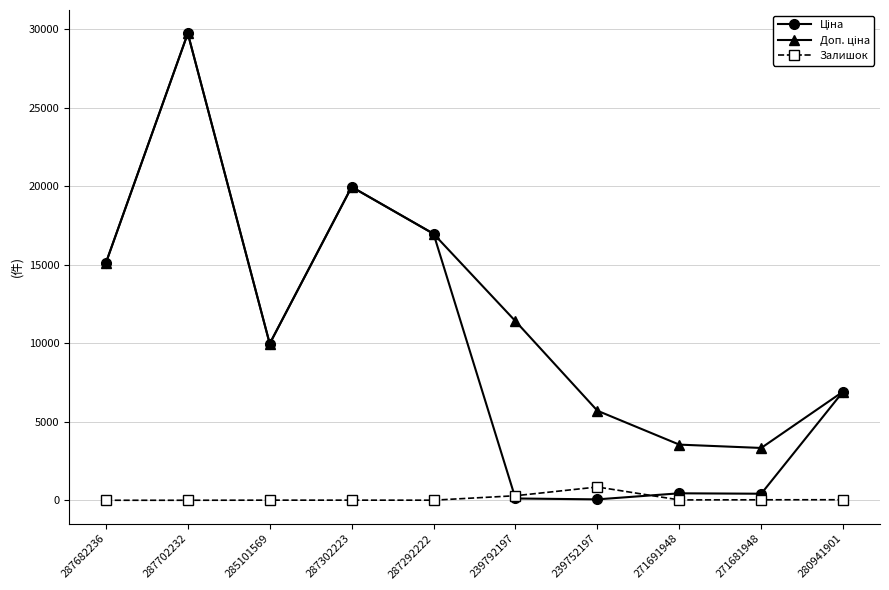

What is the total value across all series at 287702232?

59494.5